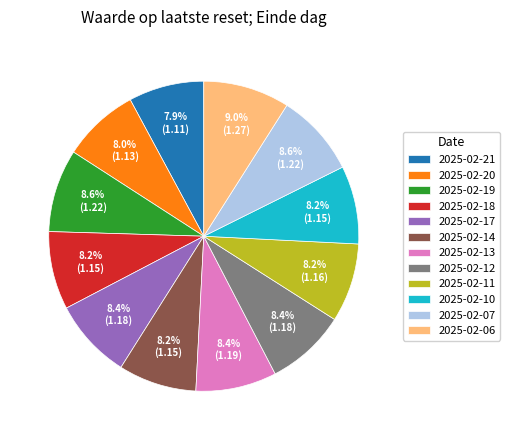

What is the ratio of the value at 2025-02-06 to the value at 2025-02-18?

1.1